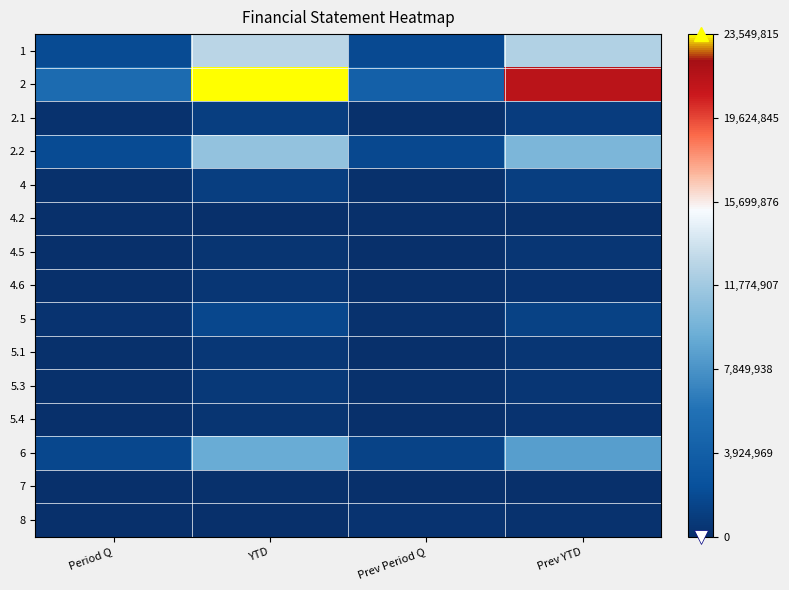

How many data points does each series have?

4